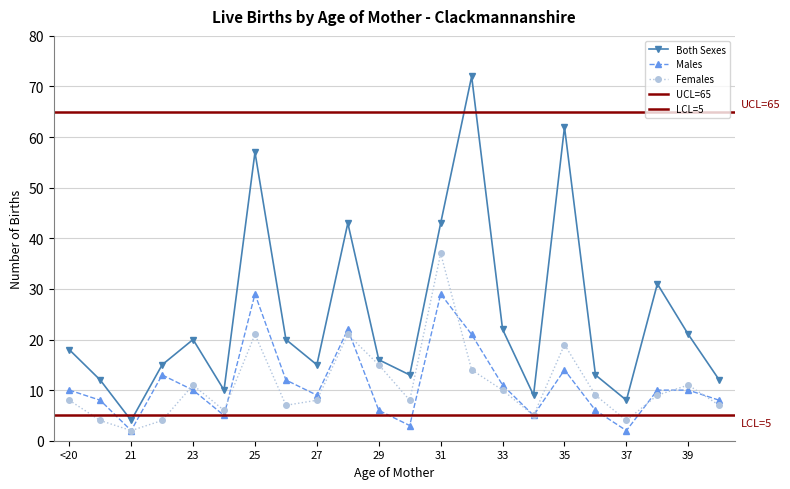

Rank the series by their maximum value, from highest to lowest.

Both Sexes, Females, Males